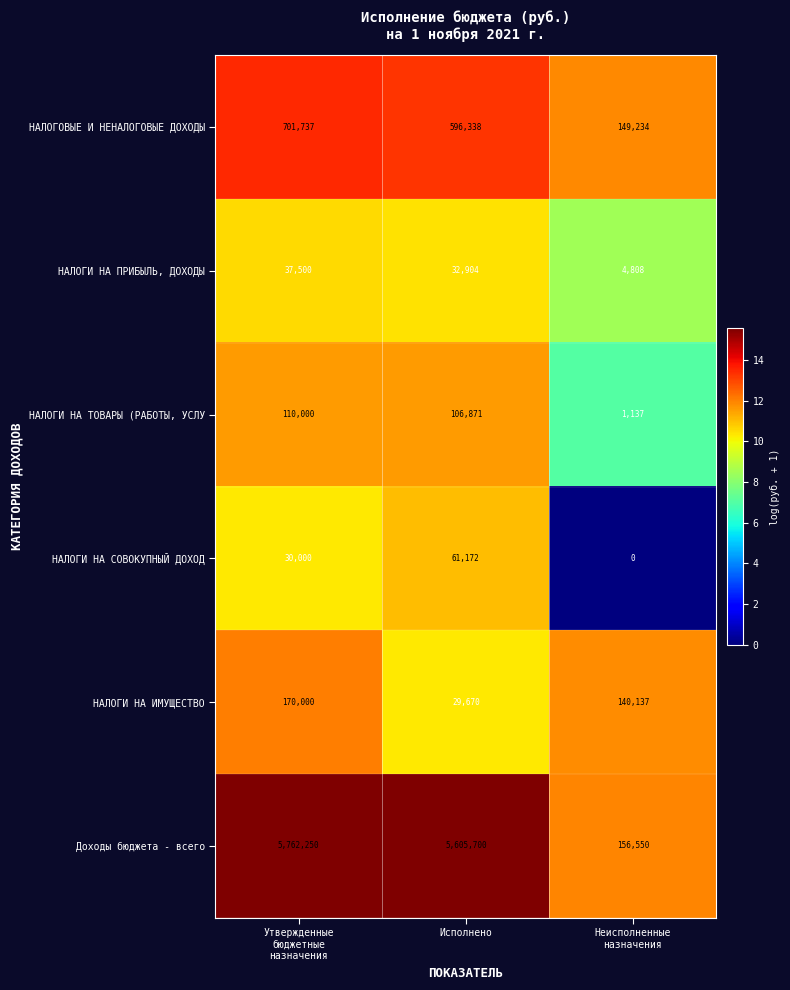

How many data points does each series have?

3